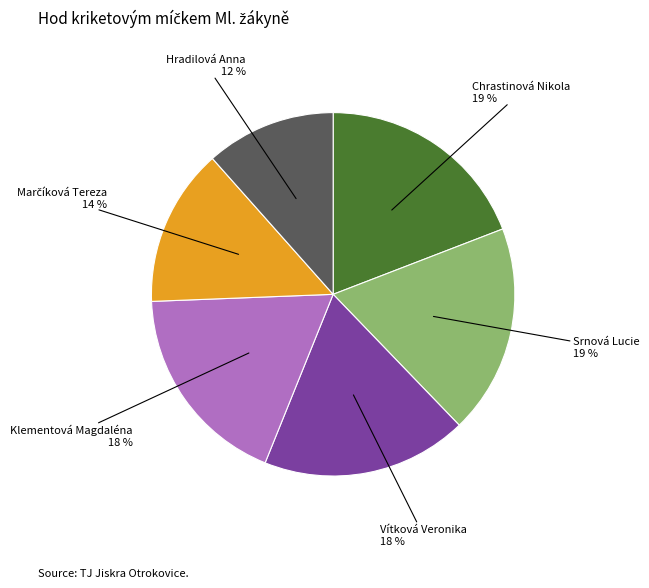

To the nearest percent, what percentage of the pie is Hradilová Anna?

12%